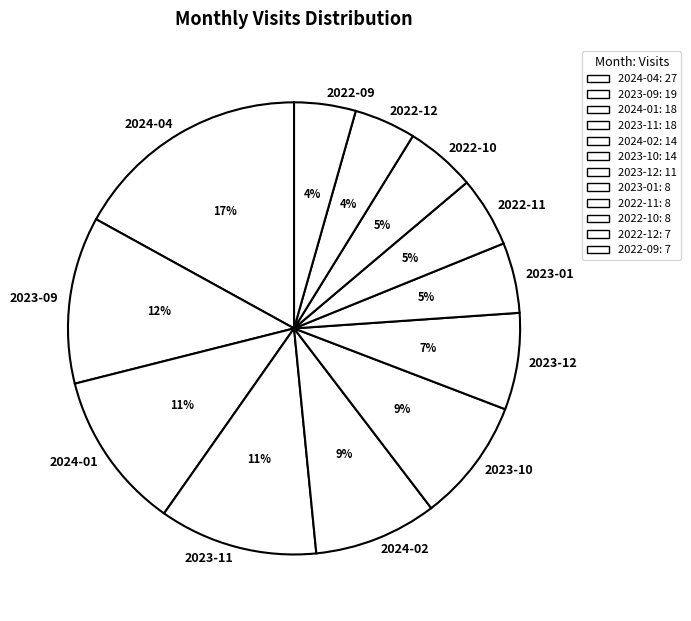

True or false: 2023-11 accounts for 11% of the total.

True